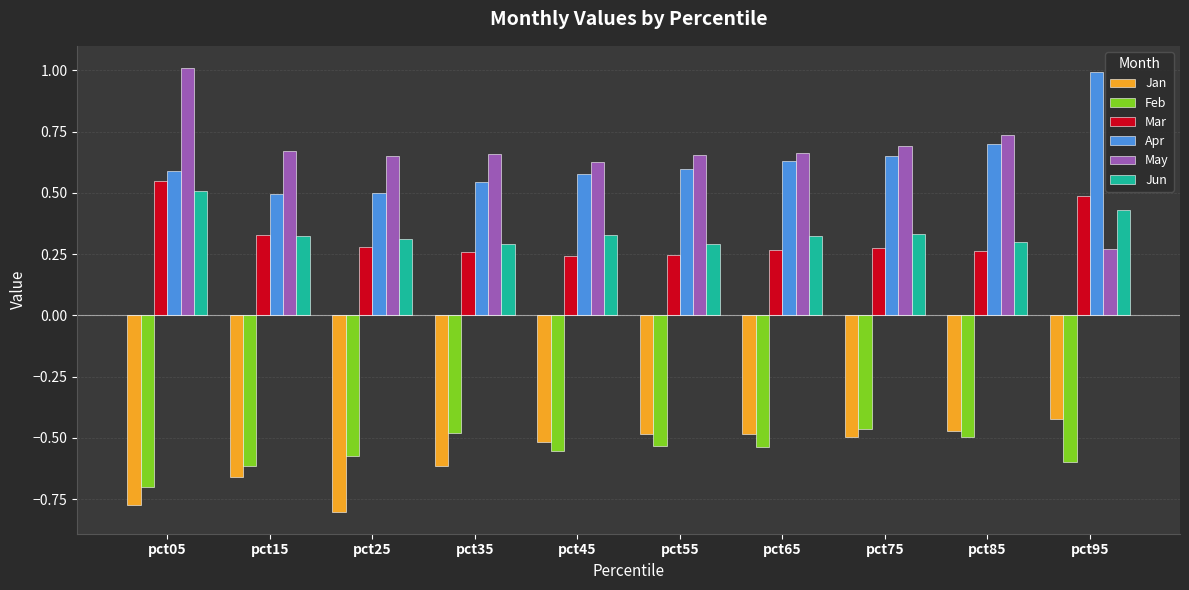

What is the maximum value shown in the chart?

1.0